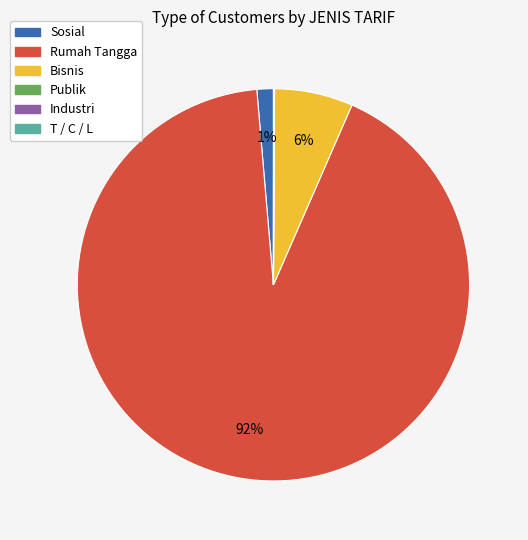

What is the majority slice?

Rumah Tangga